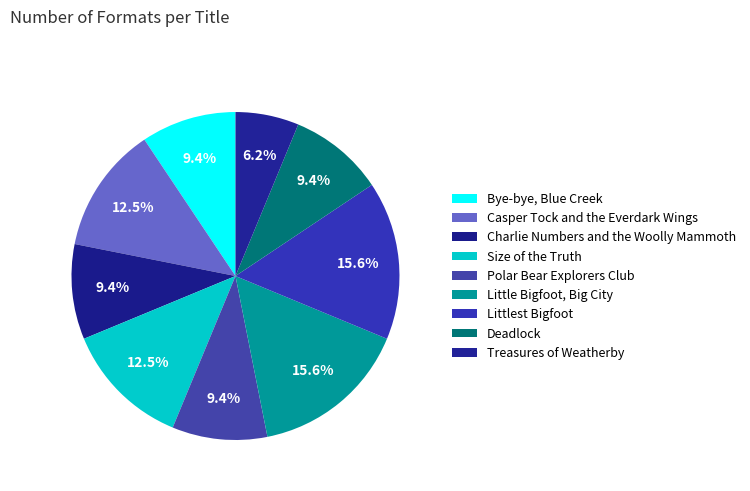

Combined, do Treasures of Weatherby and Size of the Truth account for over 50%?

No